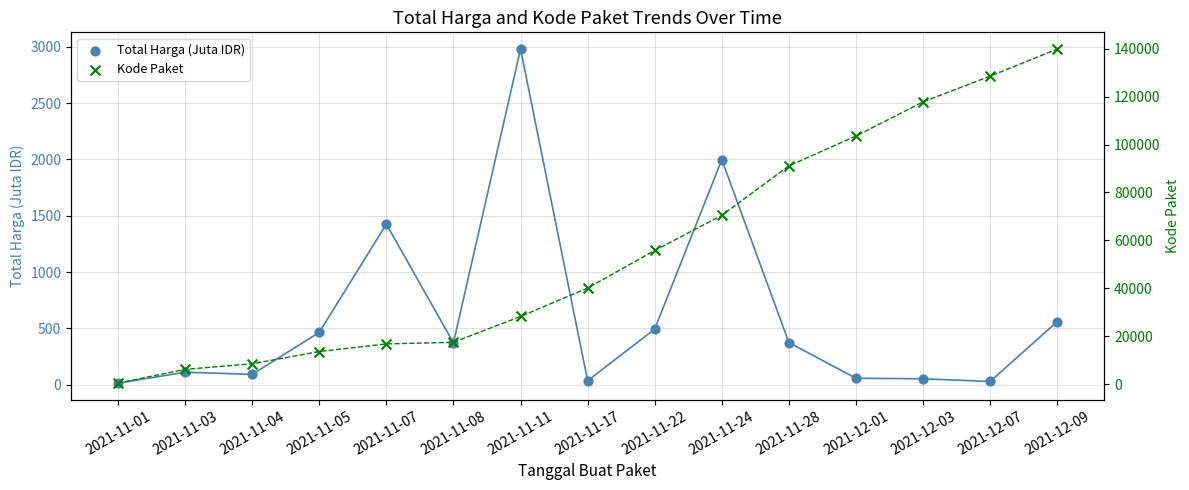

At which category is the sum across all series the highest?

2021-12-09